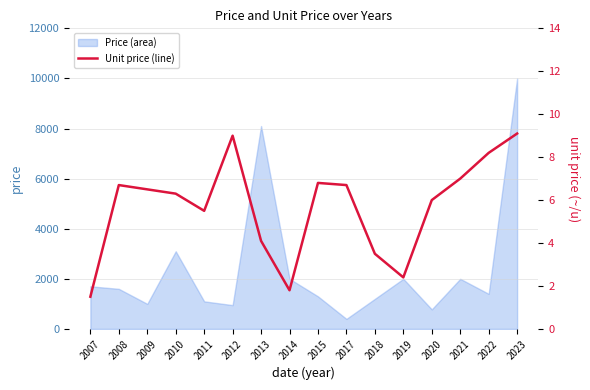

What is the highest value of the Price (area) series?

10000